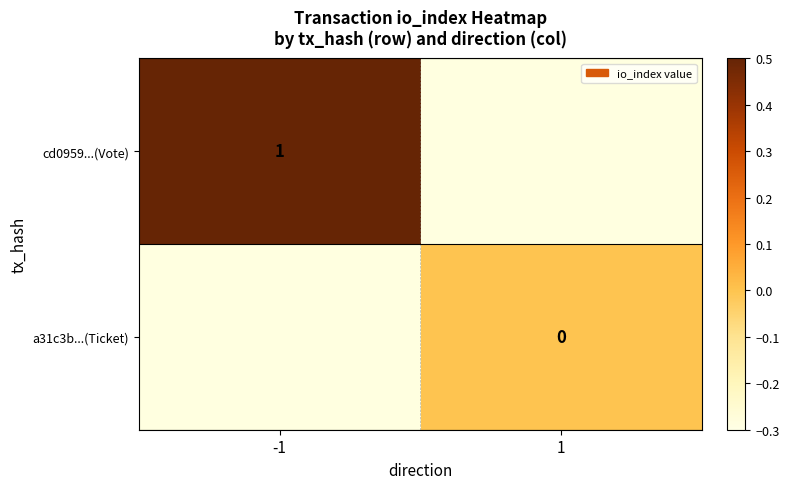

How many series are shown in this chart?

2